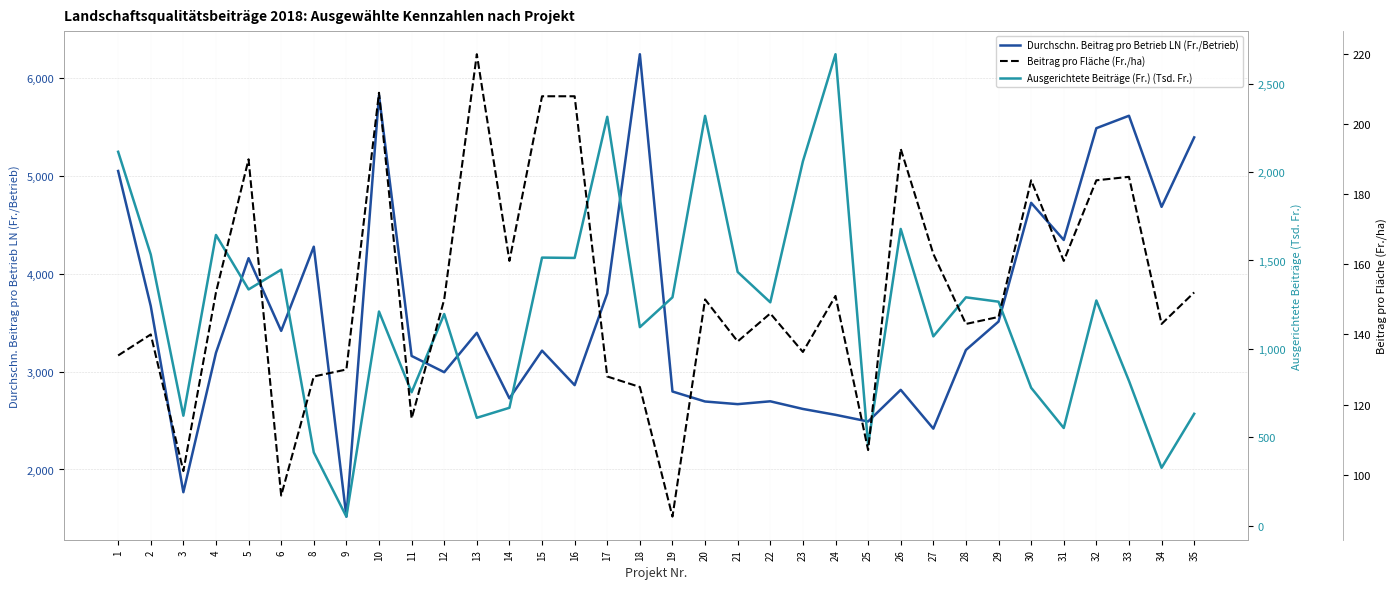

At which label does Beitrag pro Fläche (Fr./ha) reach its minimum?

19